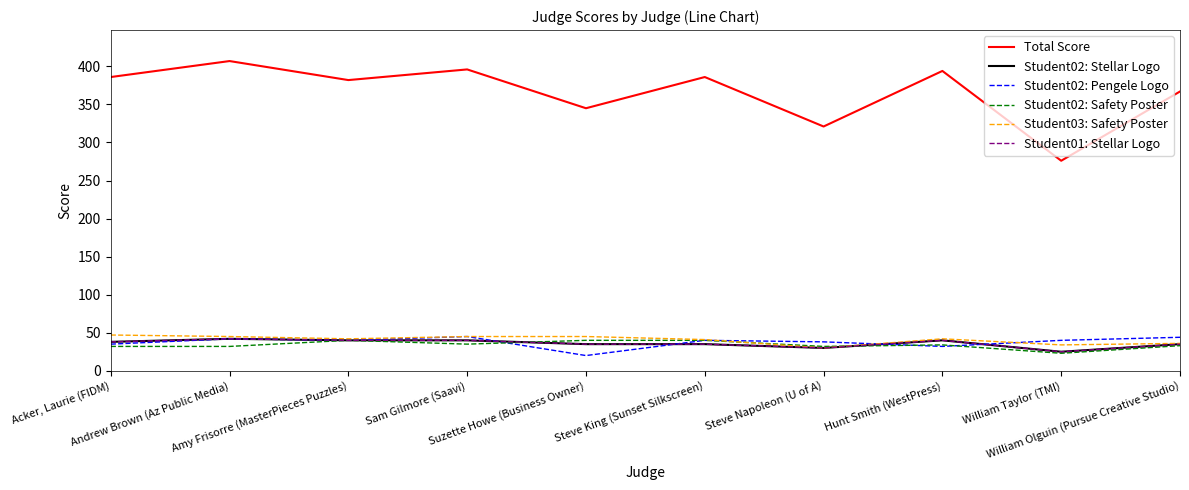

At how many categories does at least one series exceed 22?

10